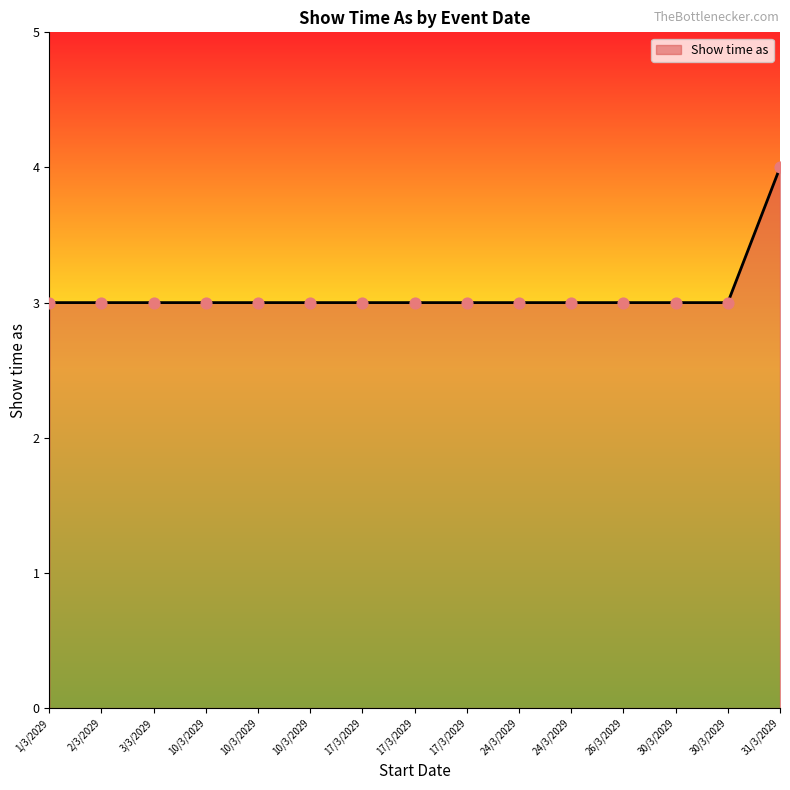

How many lines are shown in the chart?

1